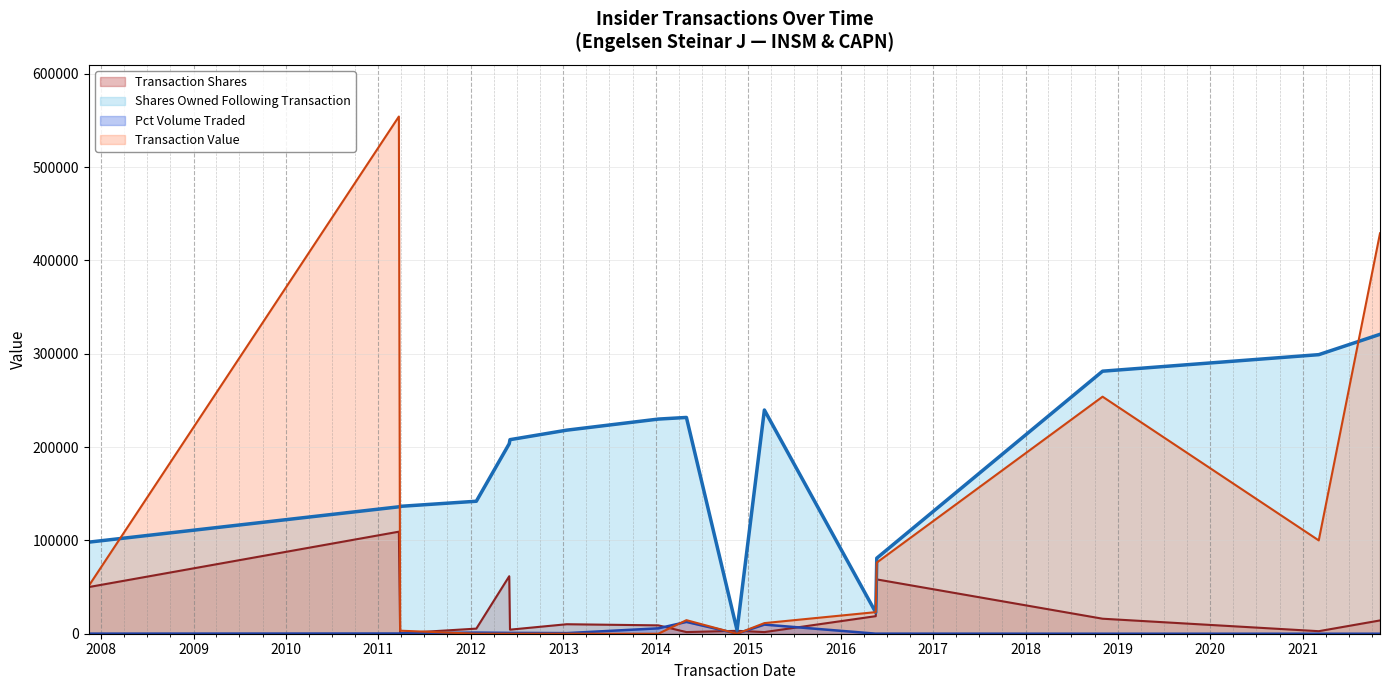

What is the maximum value shown in the chart?

554163